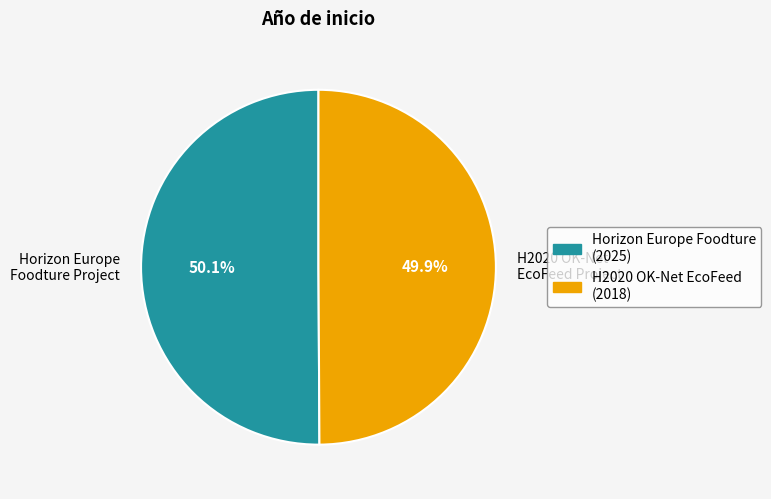

To the nearest percent, what percentage of the pie is Horizon Europe Foodture Project?

50%